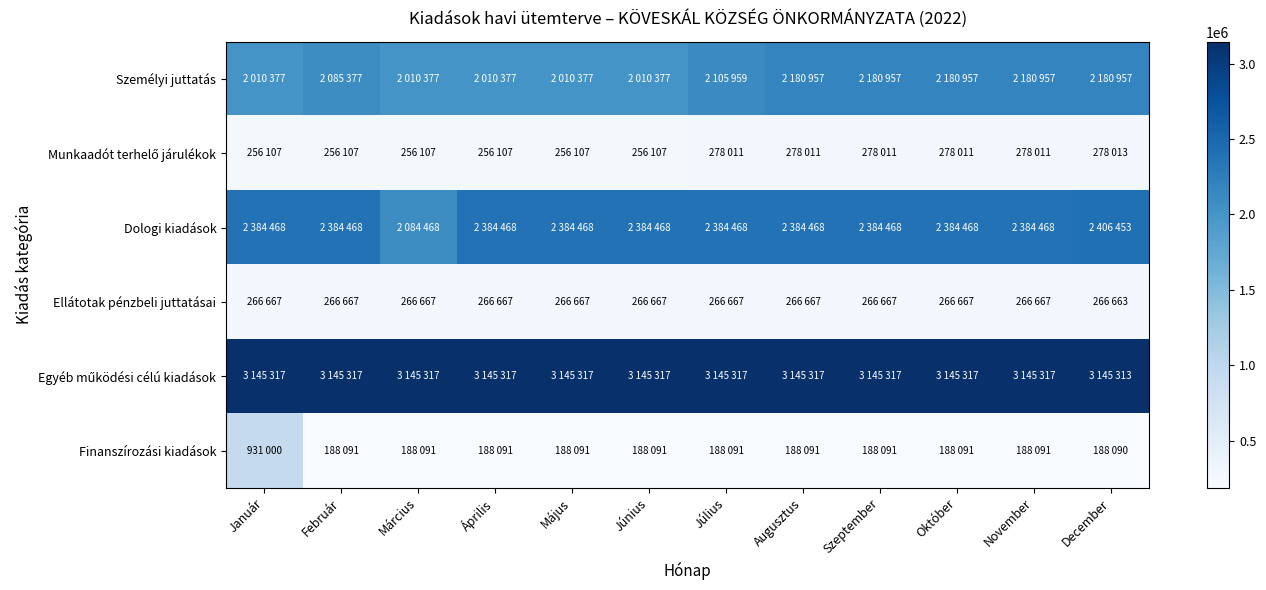

What is the total value across all series at November?

8443511